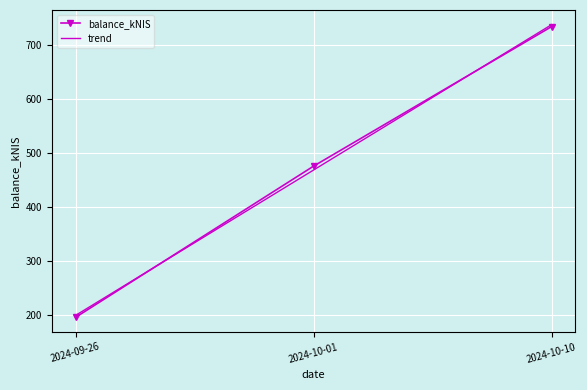

Reading left to right, list all the values displayed in this chart.

balance_kNIS: 2024-09-26=196.4	2024-10-01=475.5	2024-10-10=733.1
trend: 2024-09-26=200.0	2024-10-01=468.3	2024-10-10=736.7